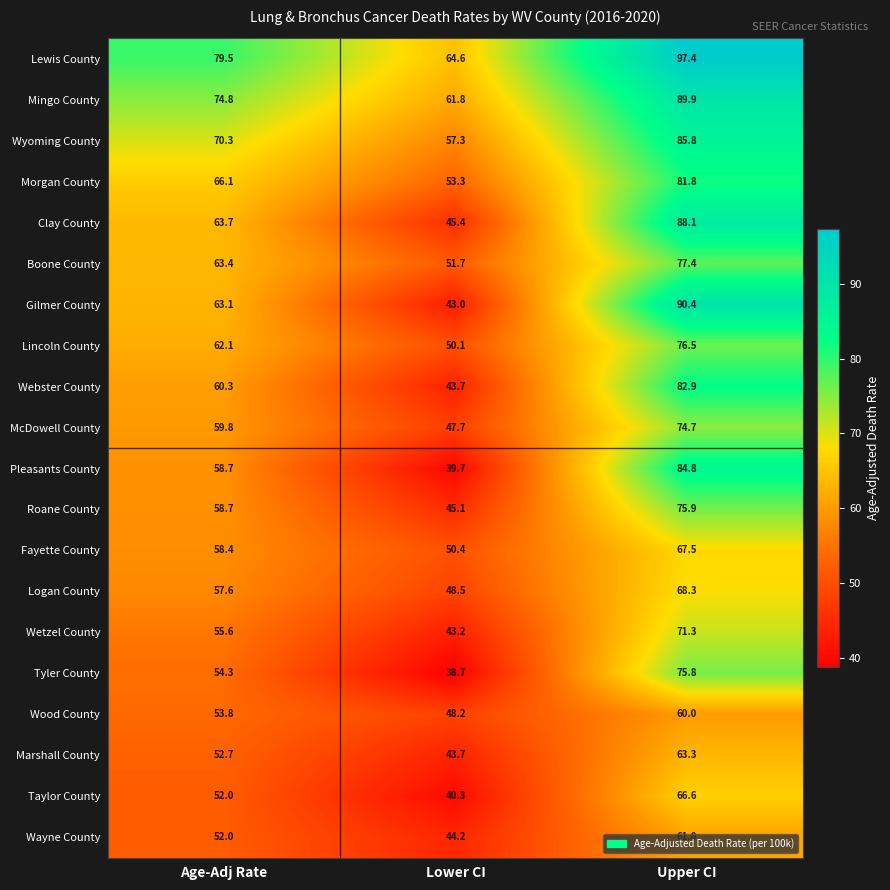

What is the sum of the Tyler County values at Upper CI and Age-Adj Rate?

130.1